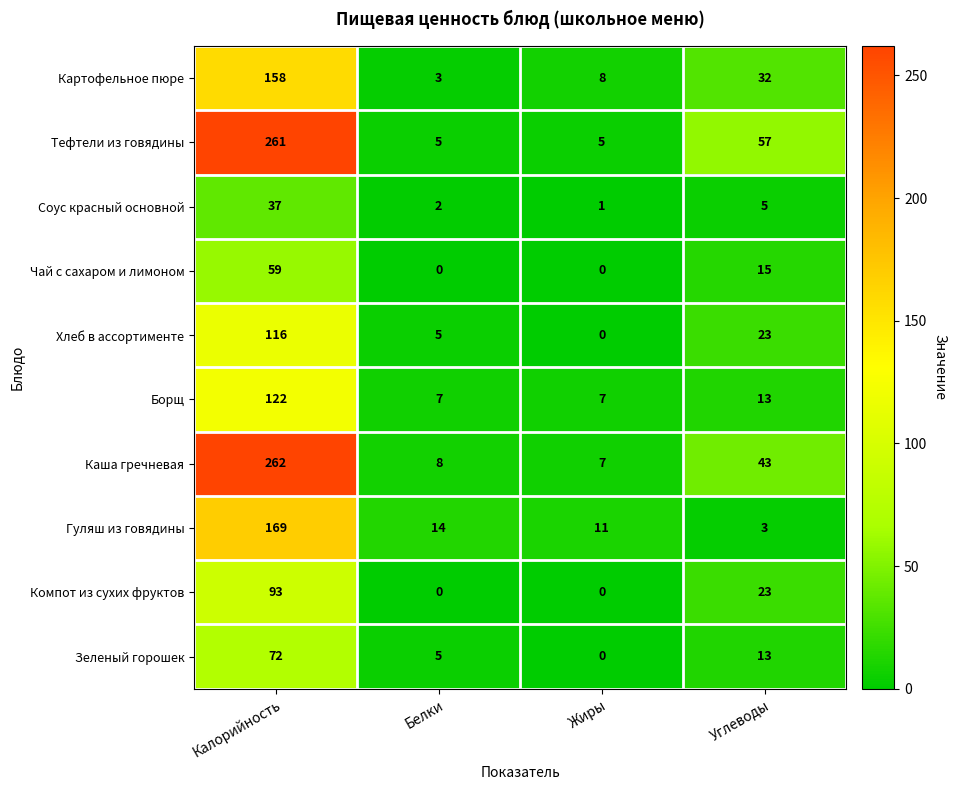

At Калорийность, list the series in order from smallest to largest.

Соус красный основной, Чай с сахаром и лимоном, Зеленый горошек, Компот из сухих фруктов, Хлеб в ассортименте, Борщ, Картофельное пюре, Гуляш из говядины, Тефтели из говядины, Каша гречневая